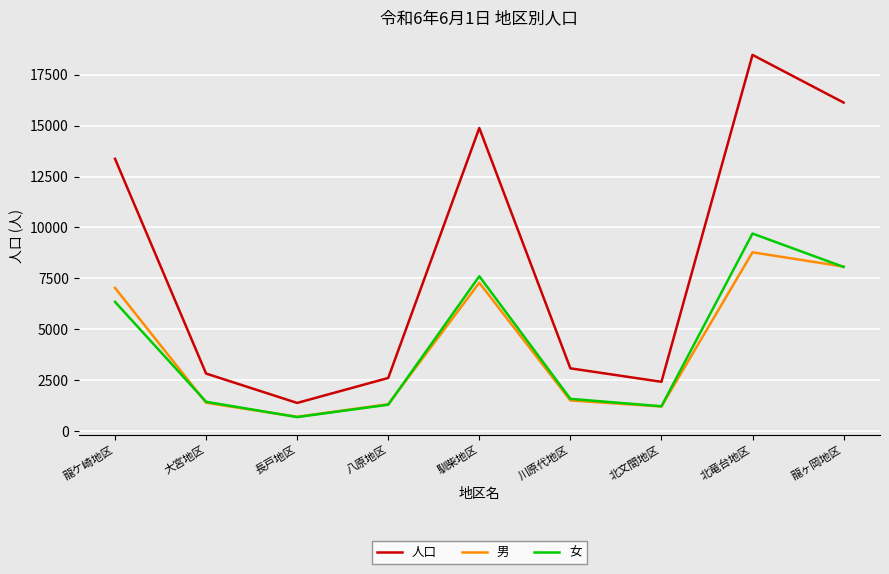

What is the greatest value displayed?

18483